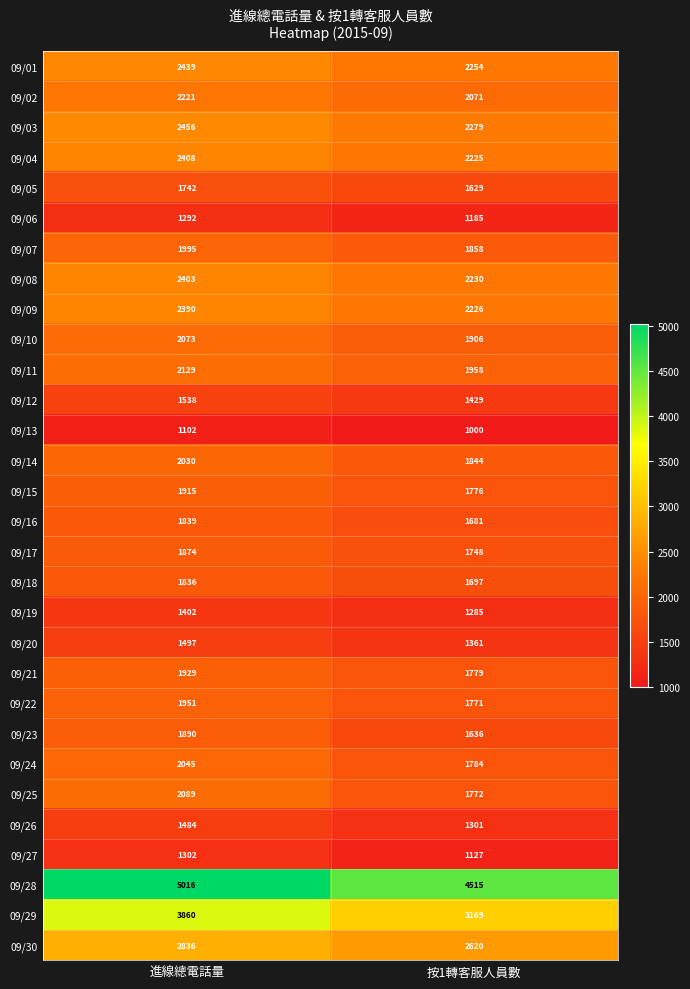

At 進線總電話量, list the series in order from smallest to largest.

09/13, 09/06, 09/27, 09/19, 09/26, 09/20, 09/12, 09/05, 09/18, 09/16, 09/17, 09/23, 09/15, 09/21, 09/22, 09/07, 09/14, 09/24, 09/10, 09/25, 09/11, 09/02, 09/09, 09/08, 09/04, 09/01, 09/03, 09/30, 09/29, 09/28